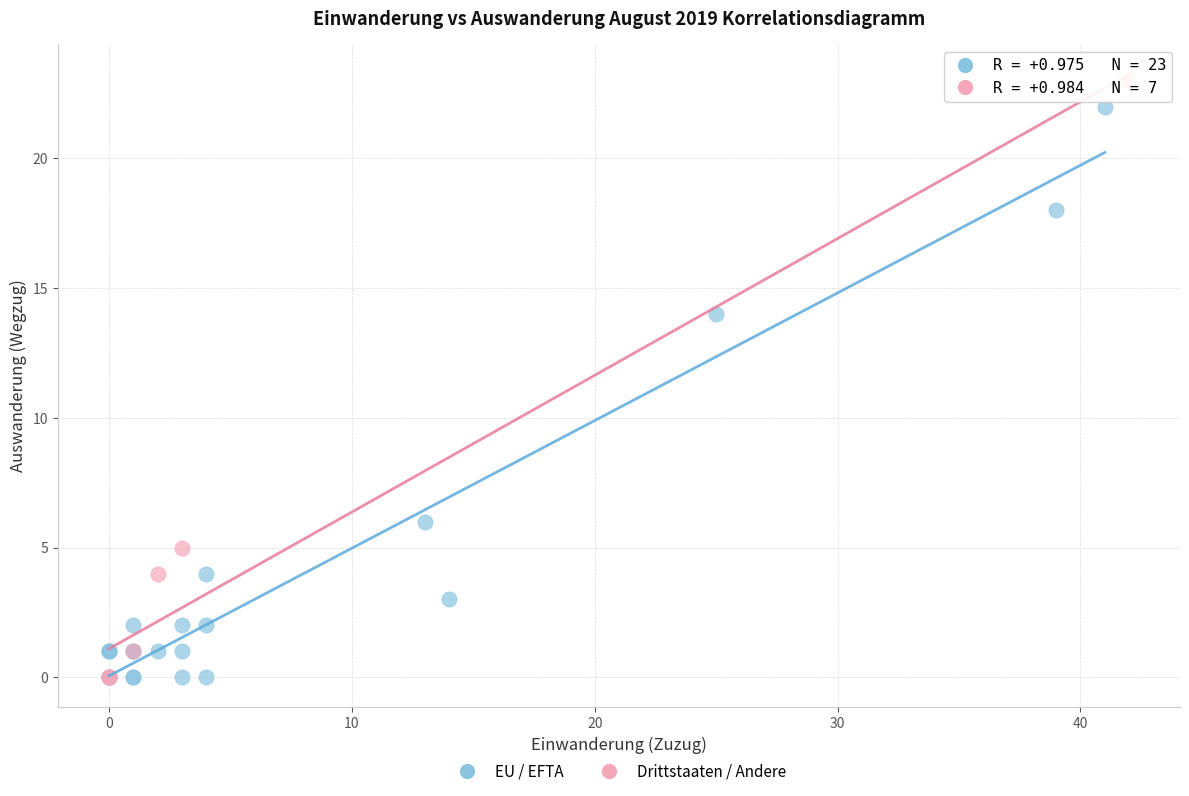

What are all the series names shown in the legend?

EU / EFTA, Drittstaaten / Andere